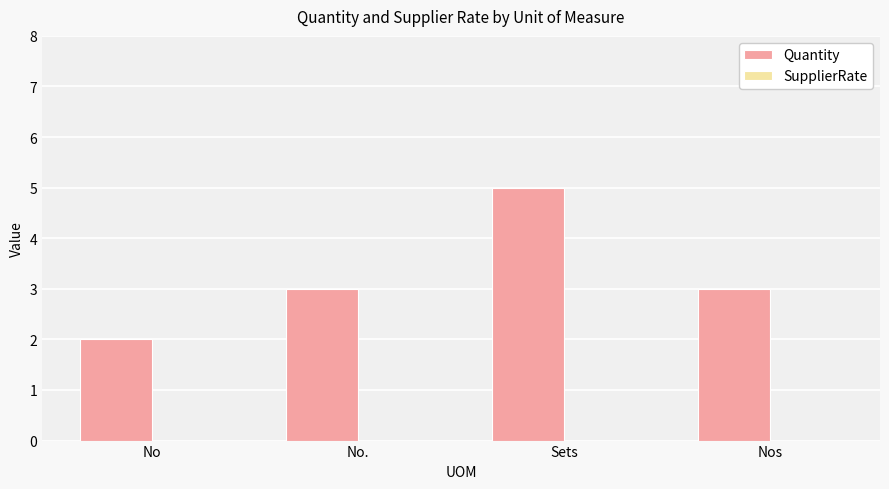

Which has a higher value, Sets or No?

Sets